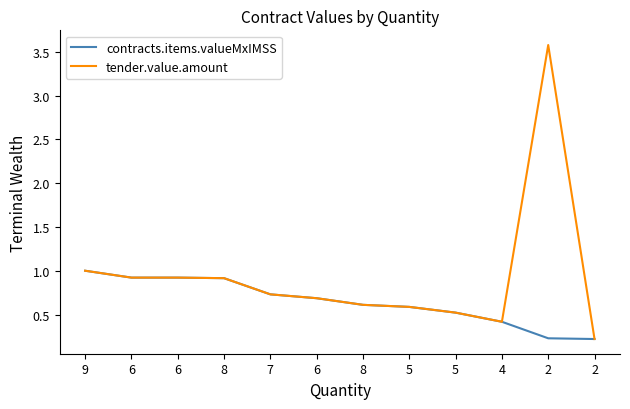

What are all the series names shown in the legend?

contracts.items.valueMxIMSS, tender.value.amount